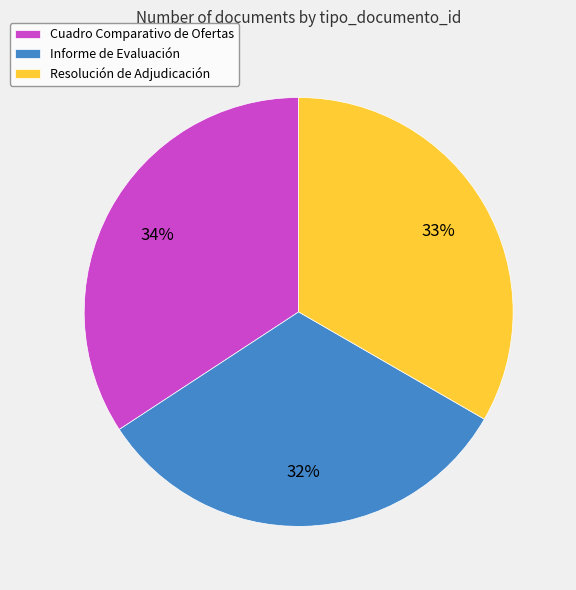

Is the sum of Informe de Evaluación and Cuadro Comparativo de Ofertas greater than half?

Yes